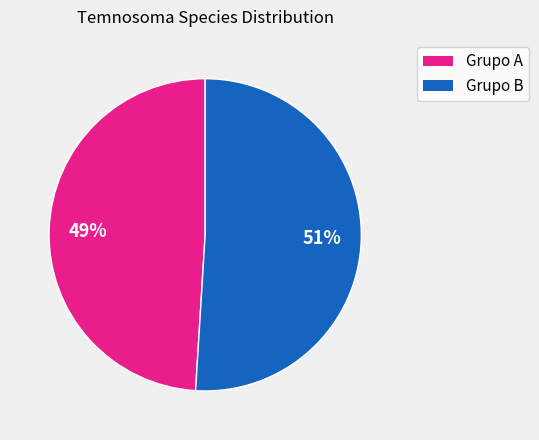

Count the number of slices in the pie.

2